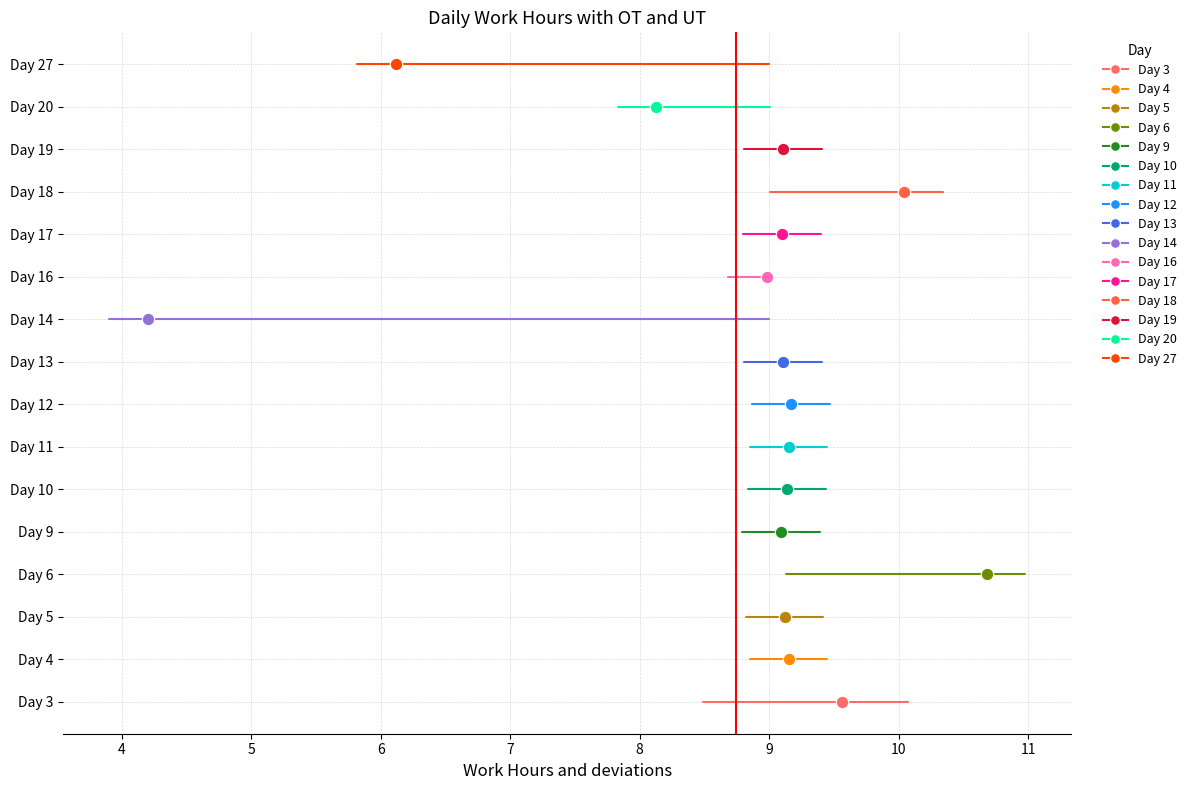

Which series reaches the minimum Y coordinate?

Day 3